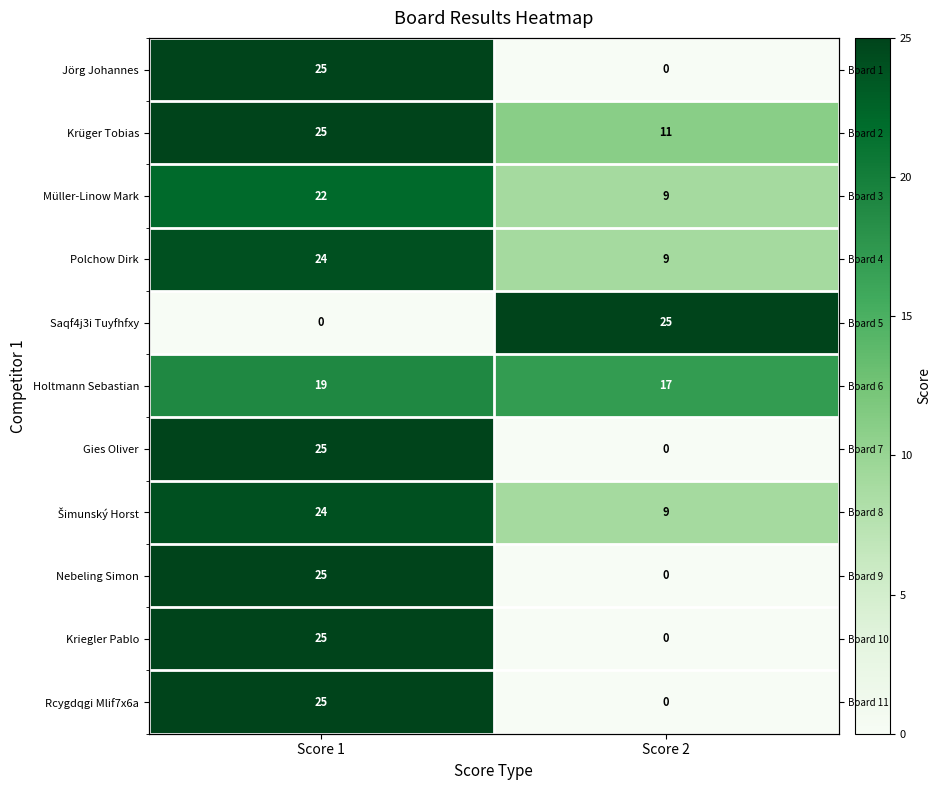

How many categories are shown in the chart?

2